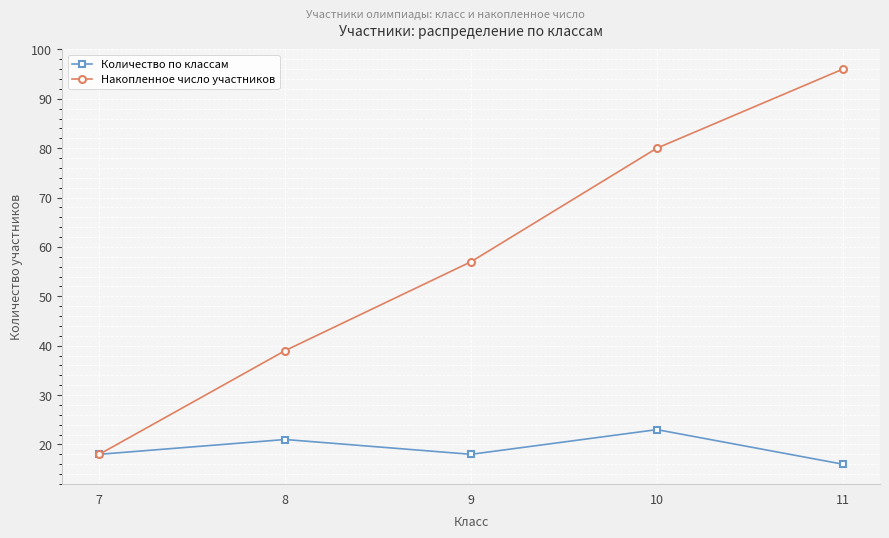

What is the difference between the maximum and second lowest values in the Количество по классам series?

5